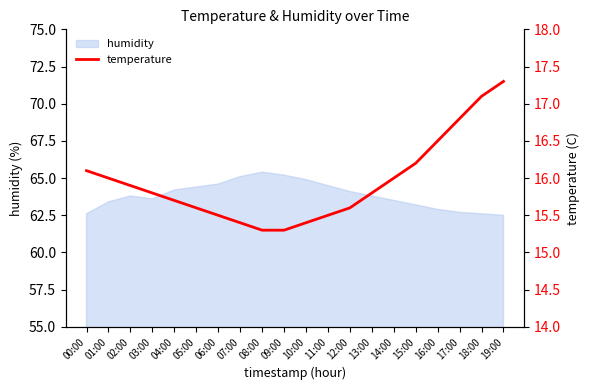

The value of humidity at 18:00 is 37.1. True or false?

False